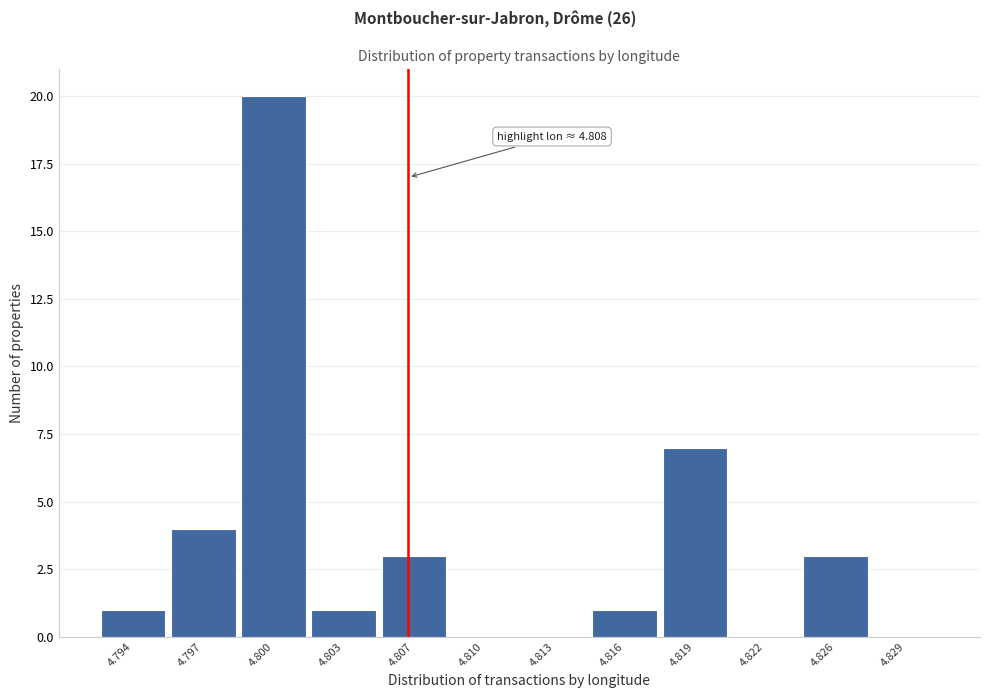

Reading left to right, extract all data points from this chart.

4.794=1	4.797=4	4.800=20	4.803=1	4.807=3	4.810=0	4.813=0	4.816=1	4.819=7	4.822=0	4.826=3	4.829=0